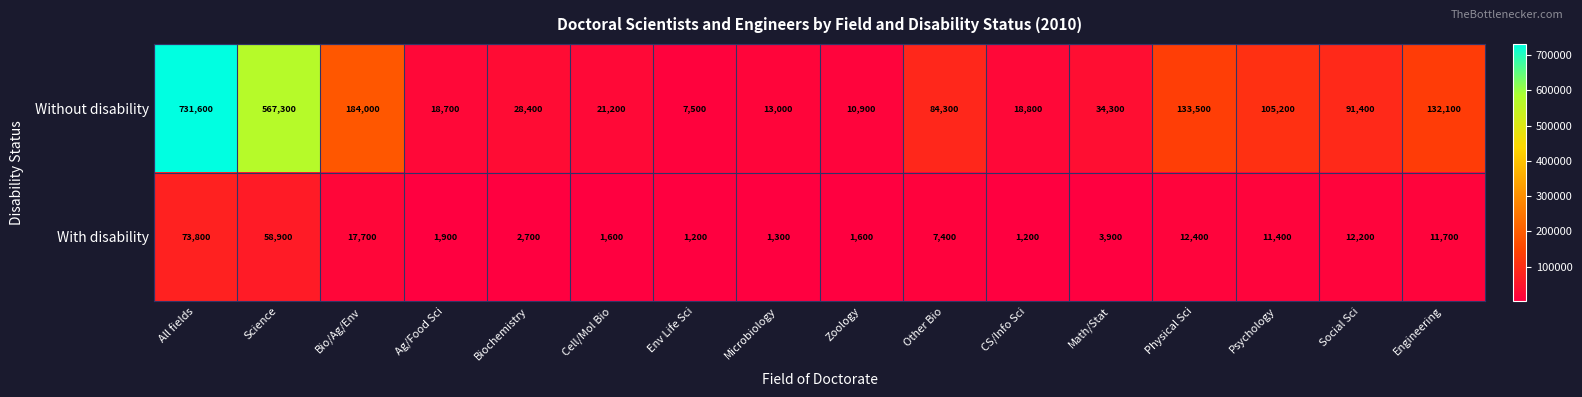

The value of With disability at Psychology is 3181. True or false?

False